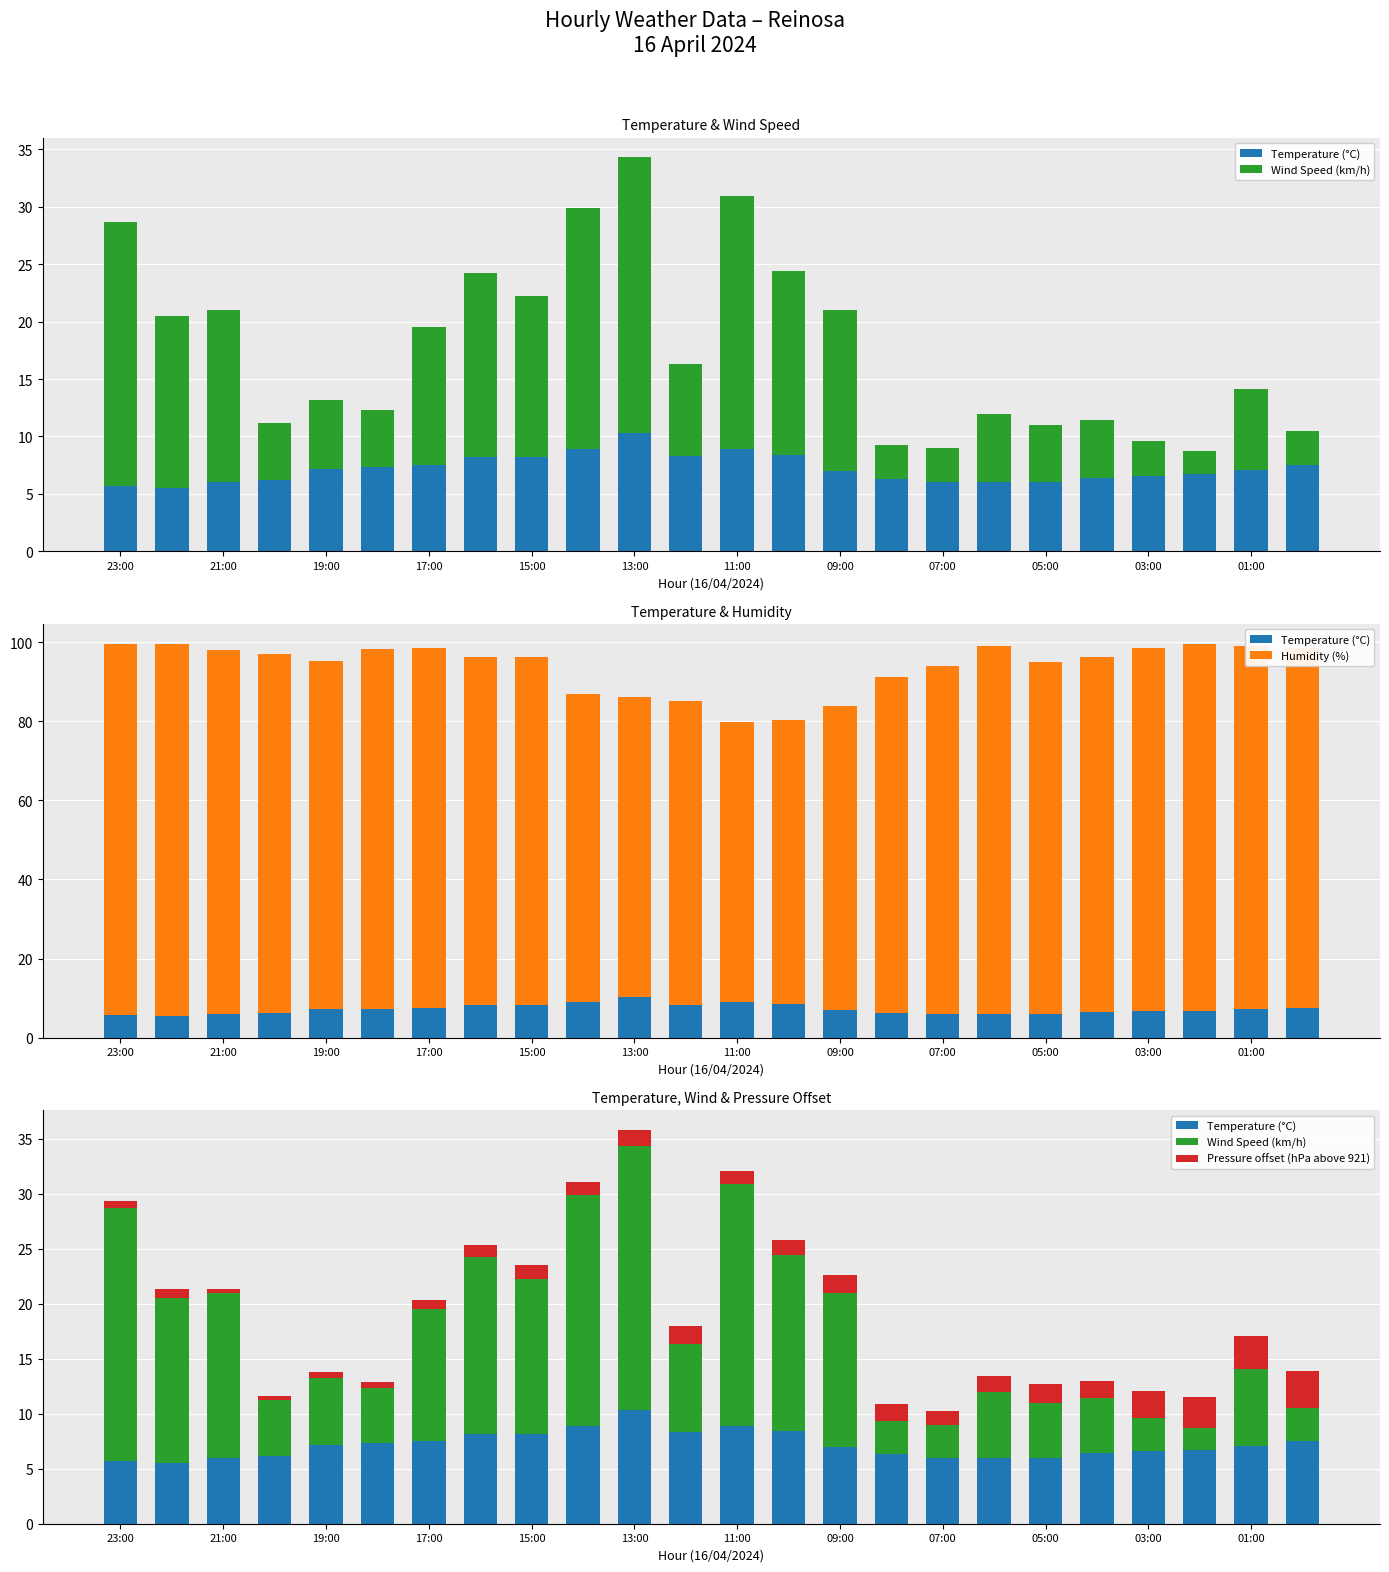

The value of Humidity (%) at 17:00 is 91.0. True or false?

True